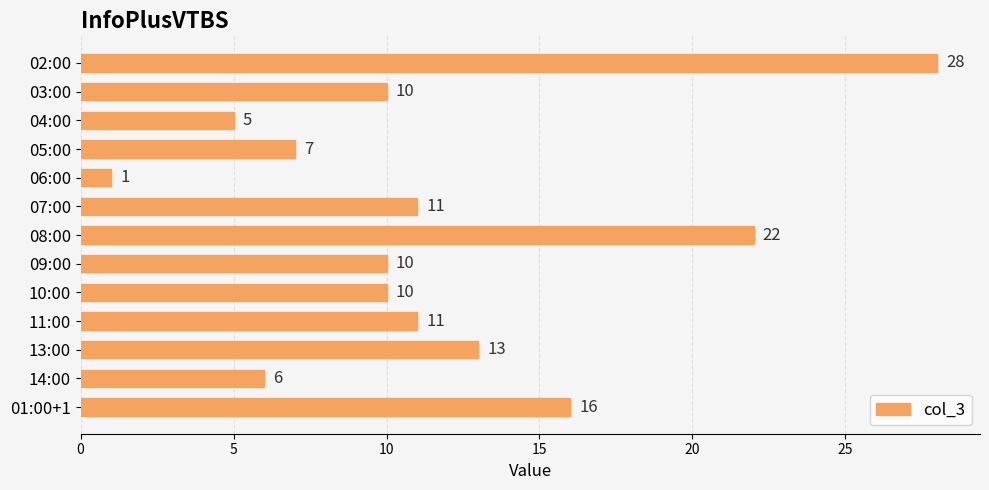

At which category does the chart reach its peak across all series?

02:00